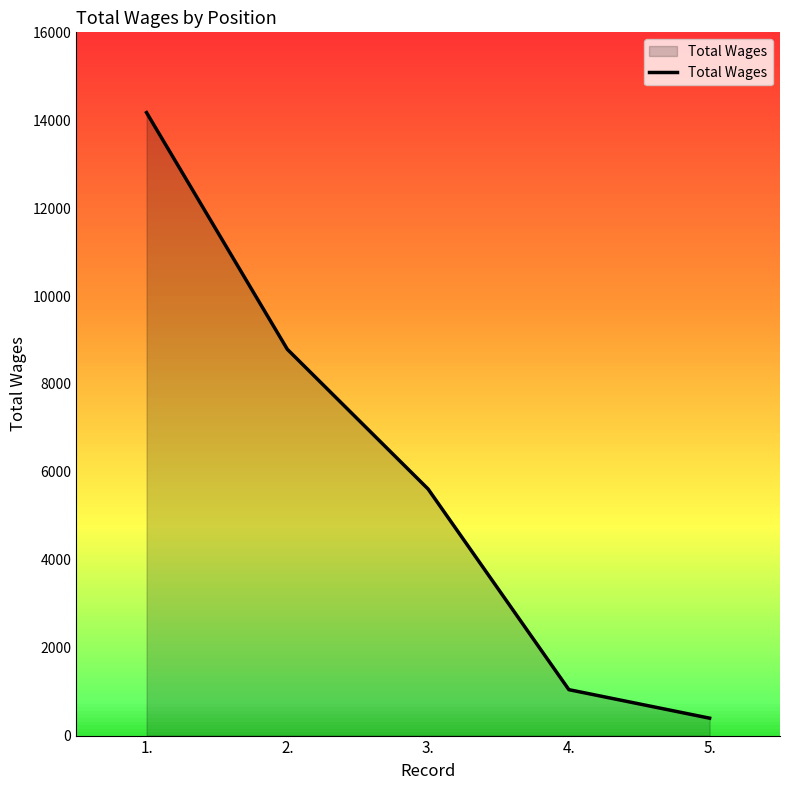

What is the label of the 1st point from the left?

1.